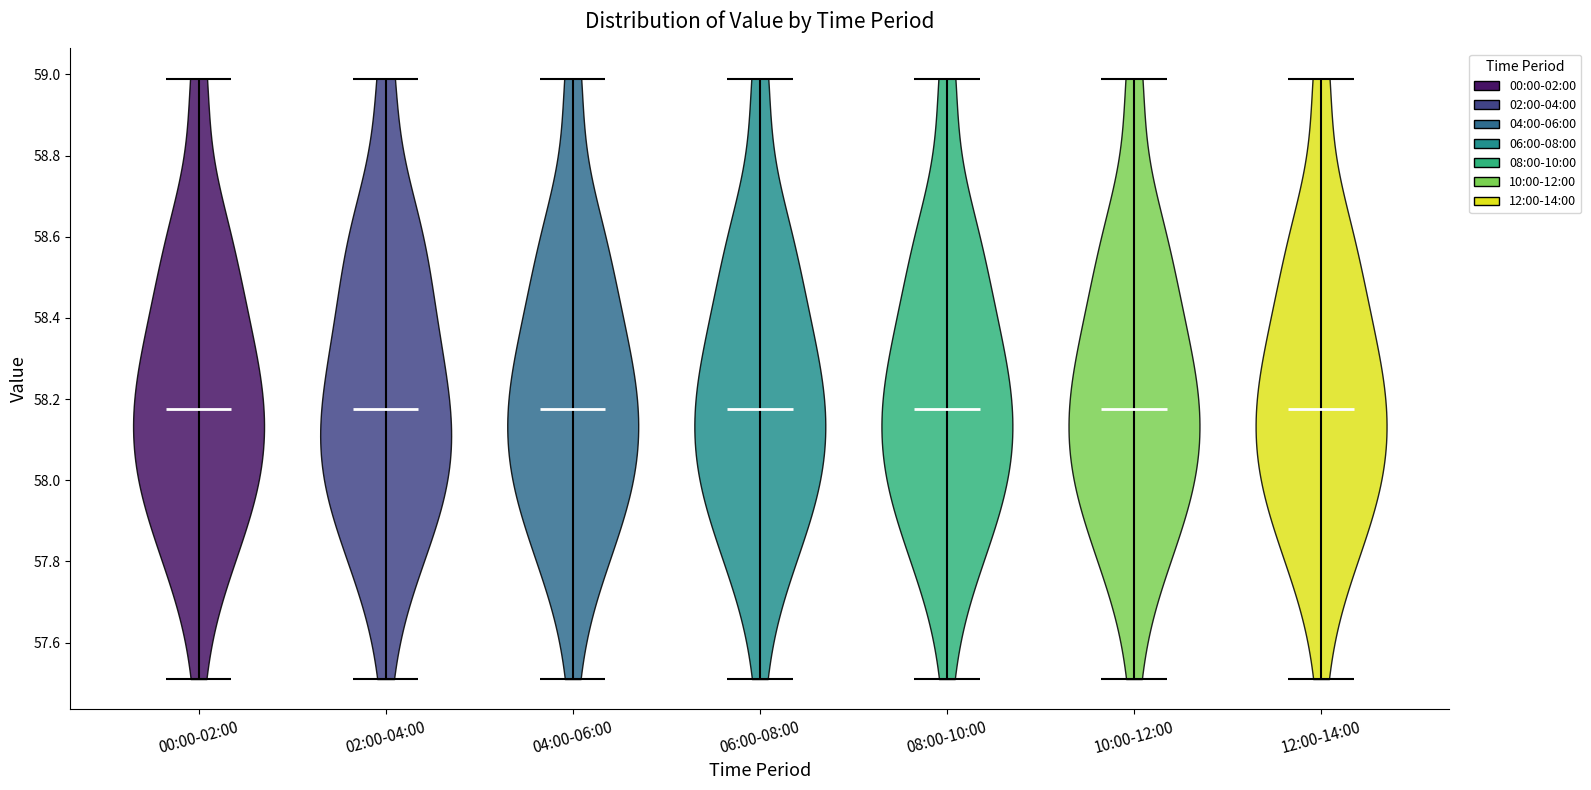

Where does the median line of the violin for 02:00-04:00 sit on the y-axis? The values are not printed on the chart, so give them approximately, as read against the axis.

58.18